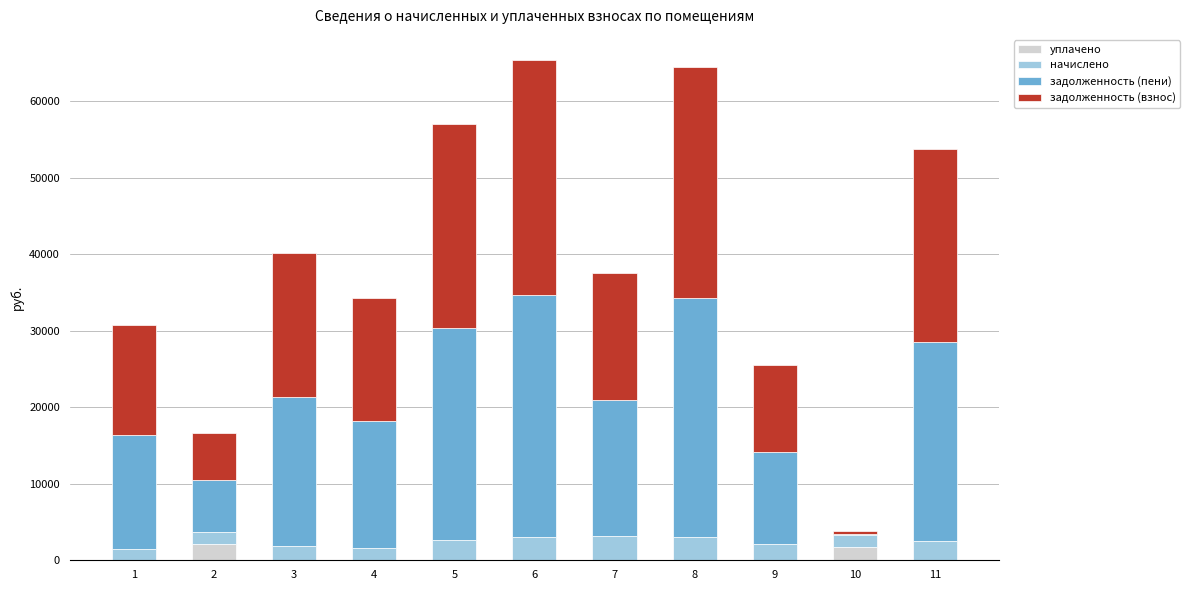

What is the total value across all series at 11?

53727.8